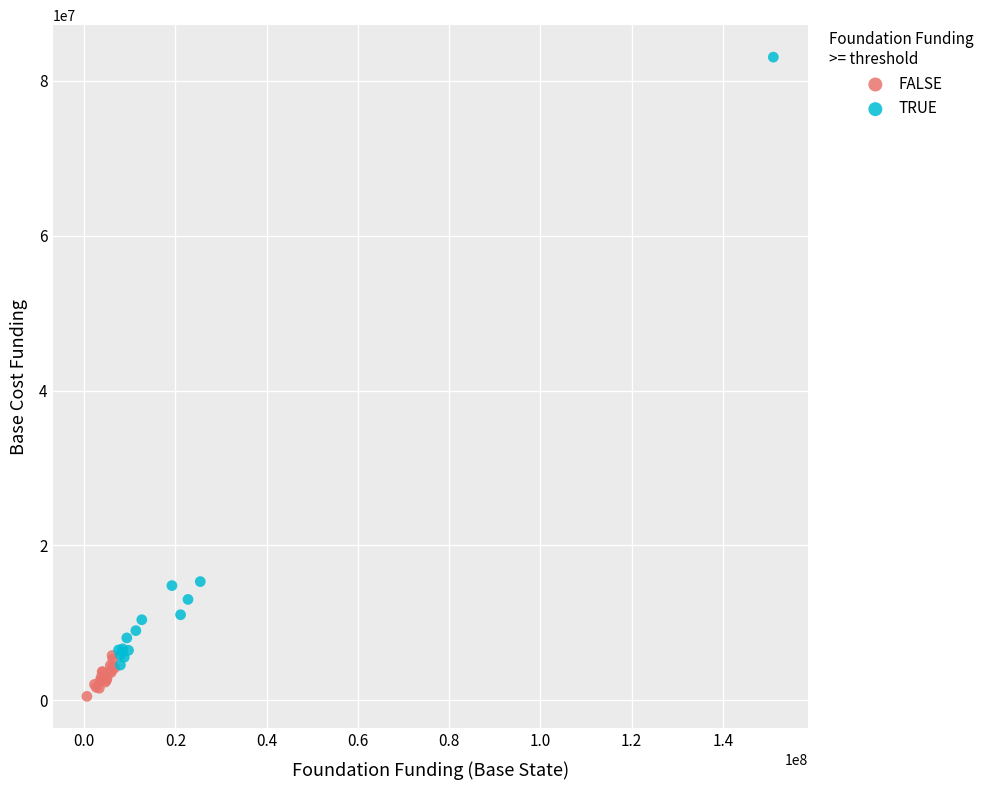

What are all the series names shown in the legend?

FALSE, TRUE